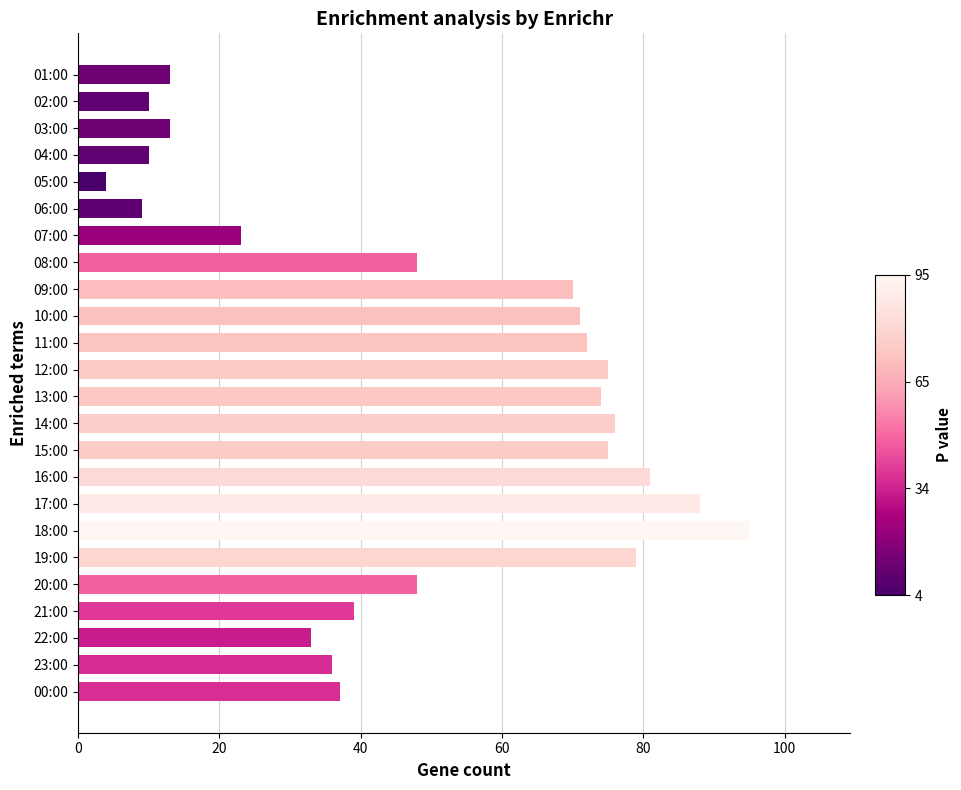

Count the number of data series in this chart.

1